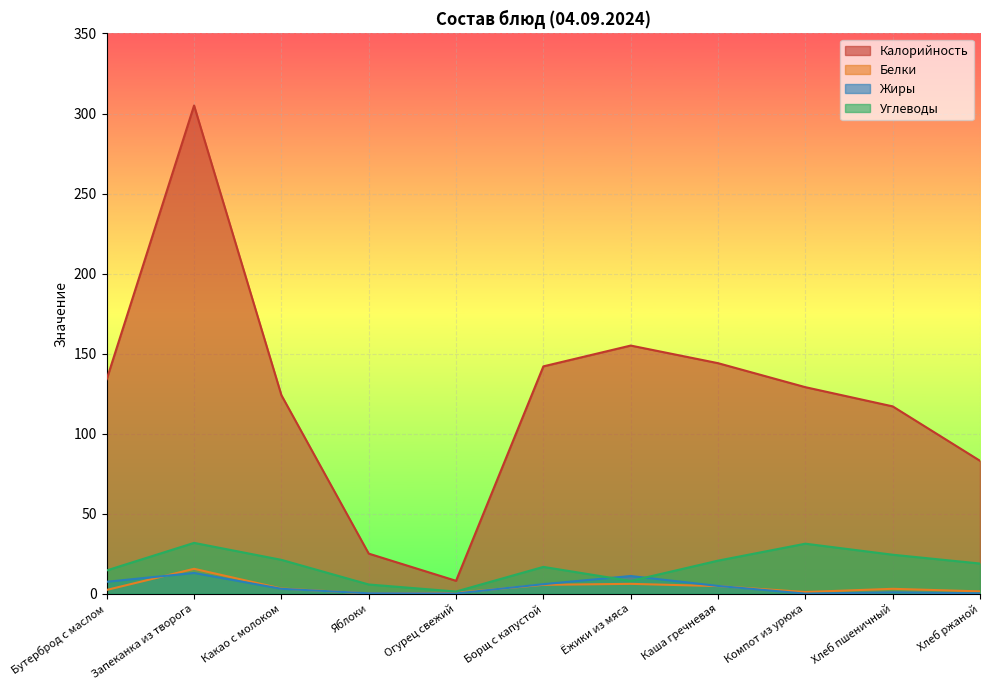

What is the value of the Белки point at the 2nd from the left?

15.5